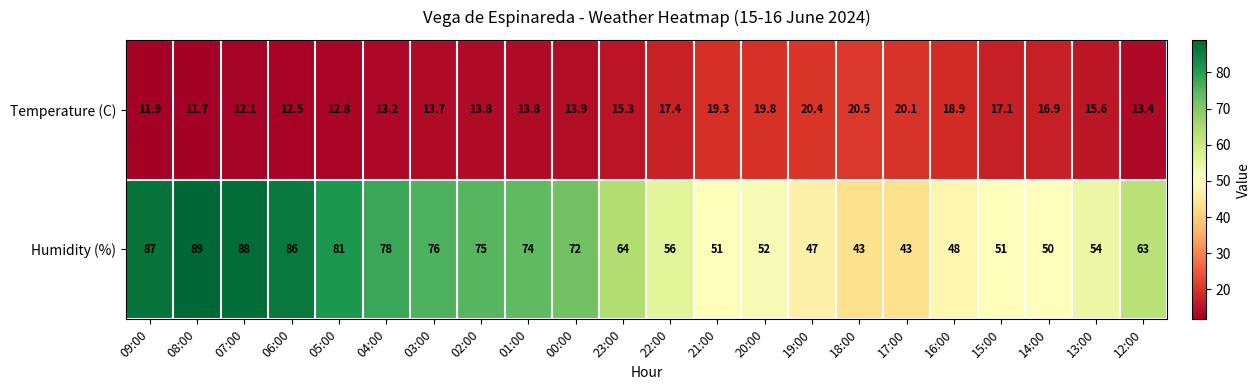

How many data points in Temperature (C) are less than 15?

11